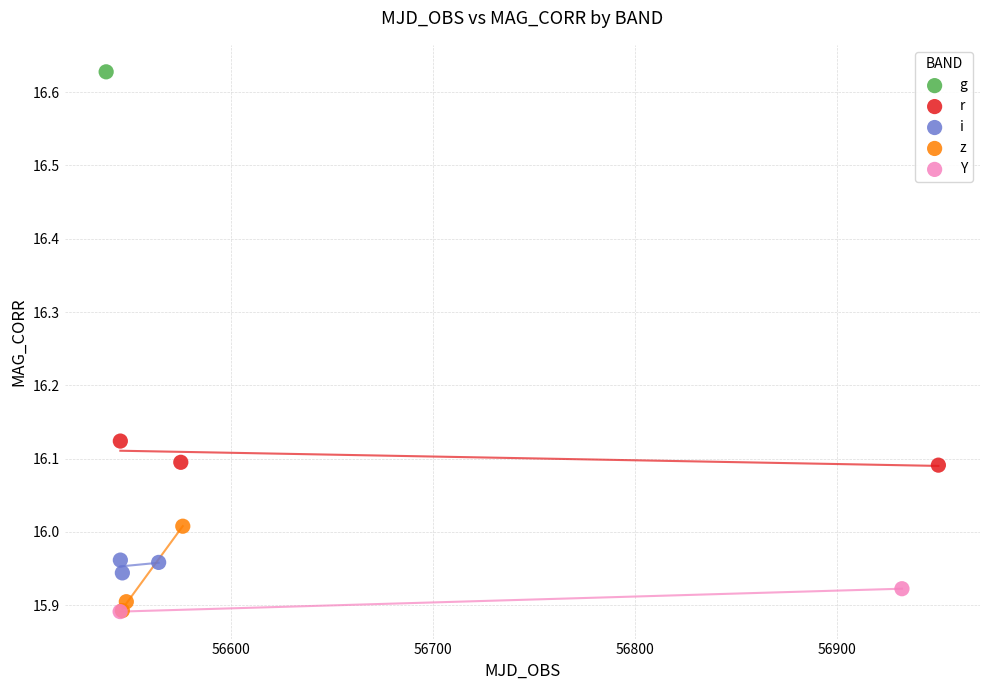

What are all the series names shown in the legend?

g, r, i, z, Y